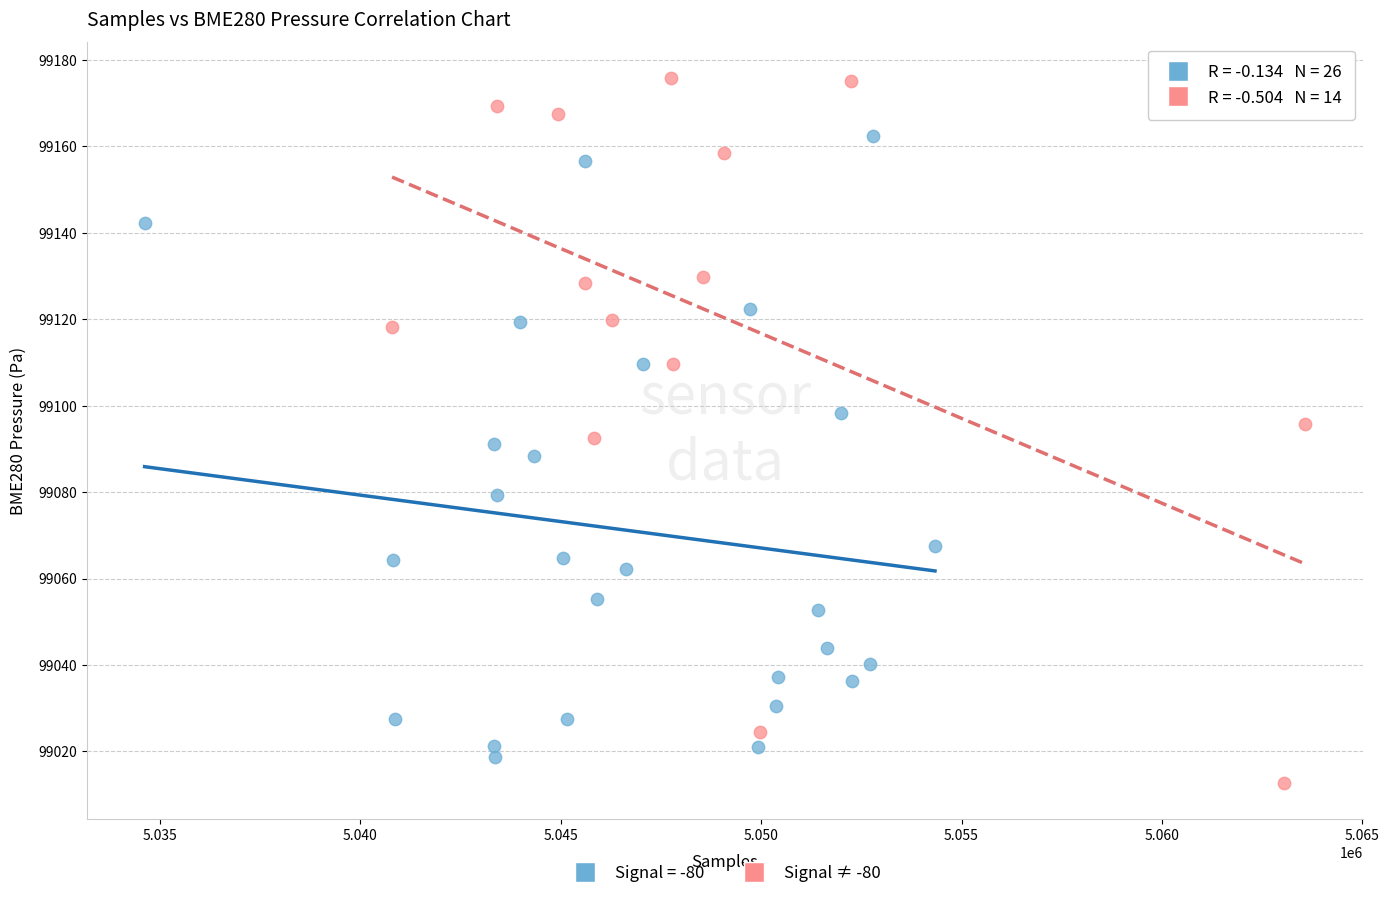

Which series reaches the maximum Y coordinate?

Signal ≠ -80